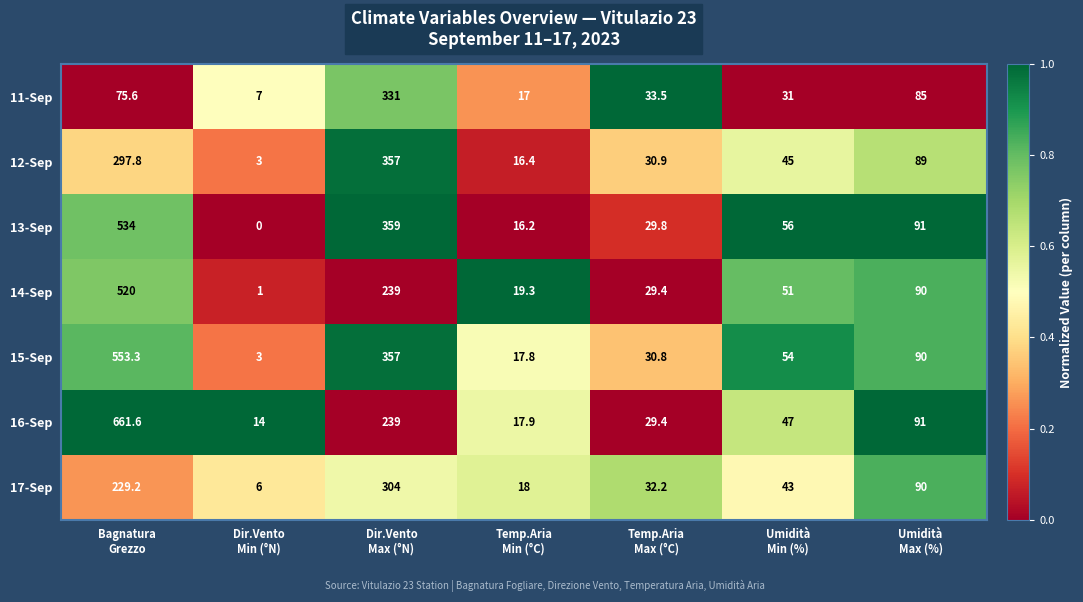

How many categories are shown in the chart?

7